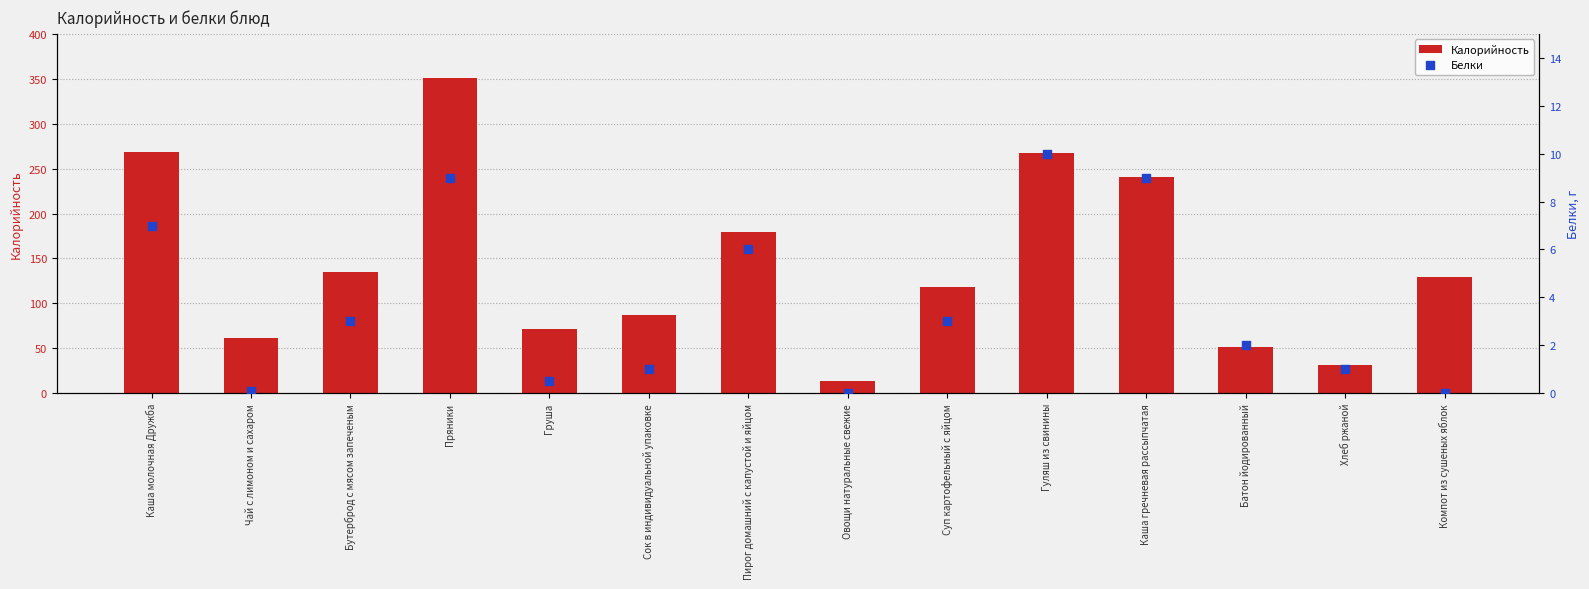

Which series contains the lowest Y value?

Белки